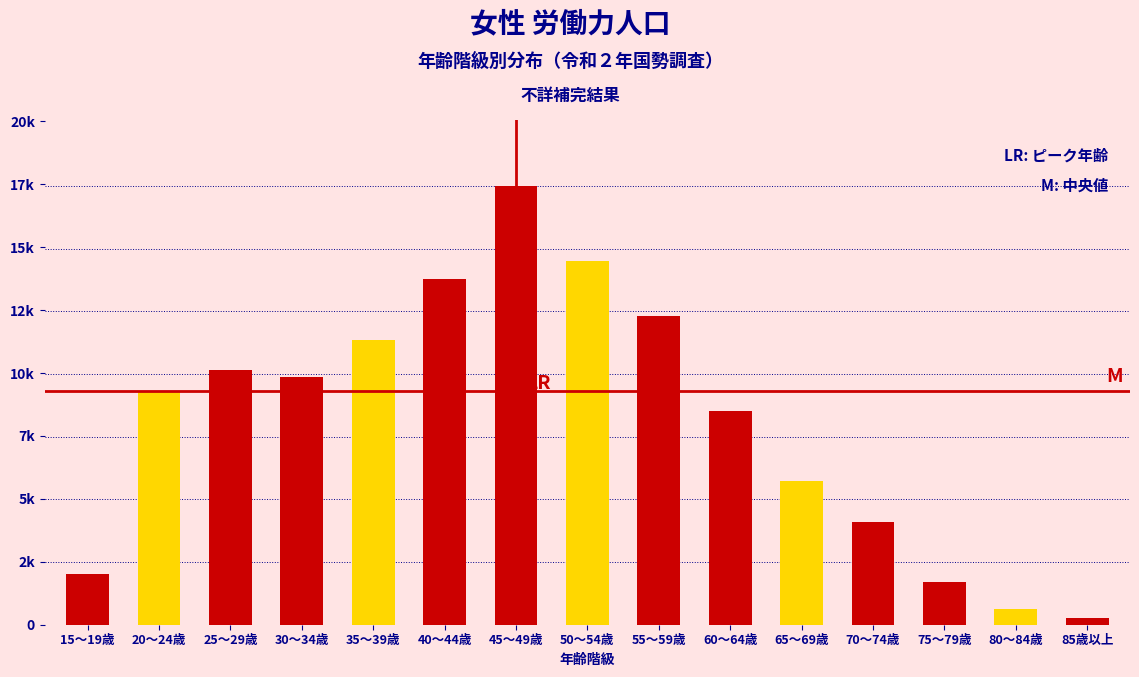

Does the chart contain any negative values?

No